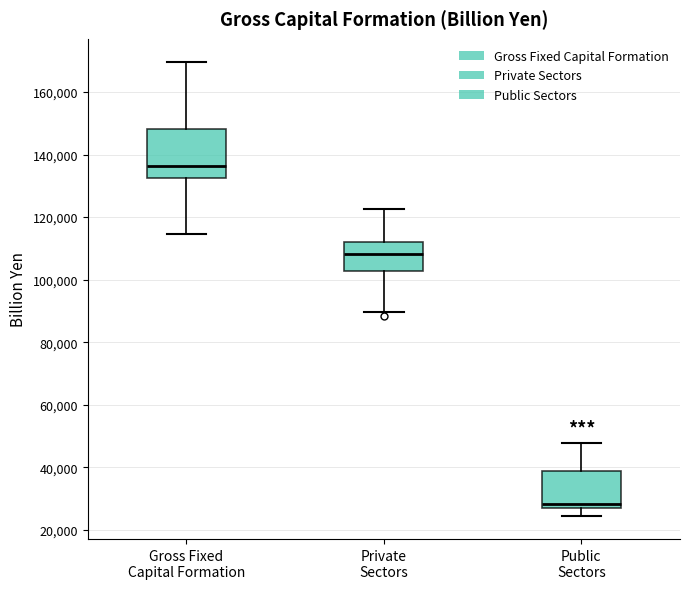

Which box's median line is the highest?

Gross Fixed Capital Formation